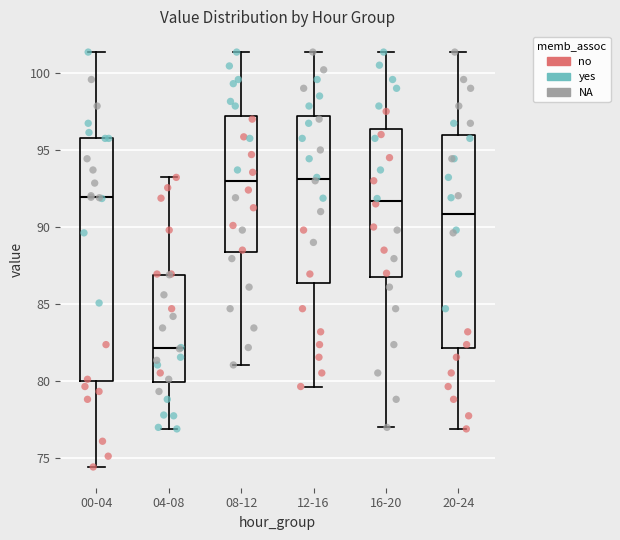

Where is the upper edge of the box for 20-24 on the y-axis? The values are not printed on the chart, so give them approximately, as read against the axis.

96.0